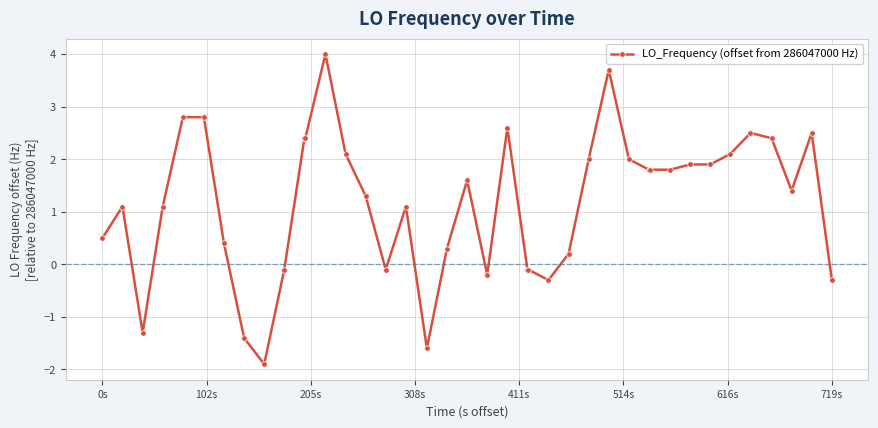

What is the value of the 18th point from the left?

-1.6